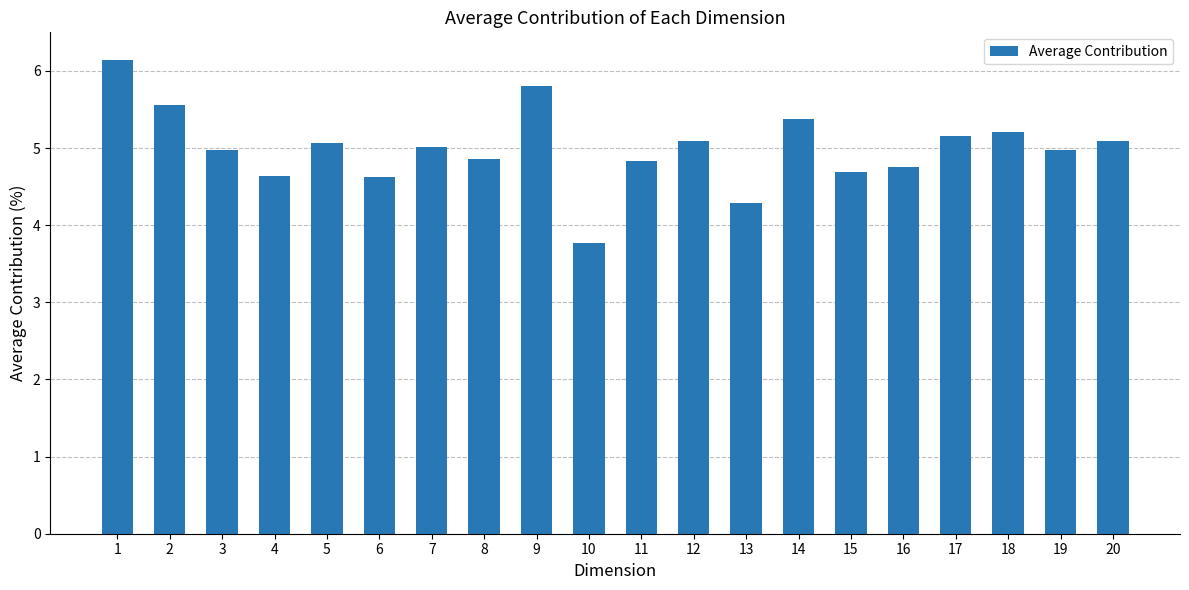

How many categories are shown in the chart?

20